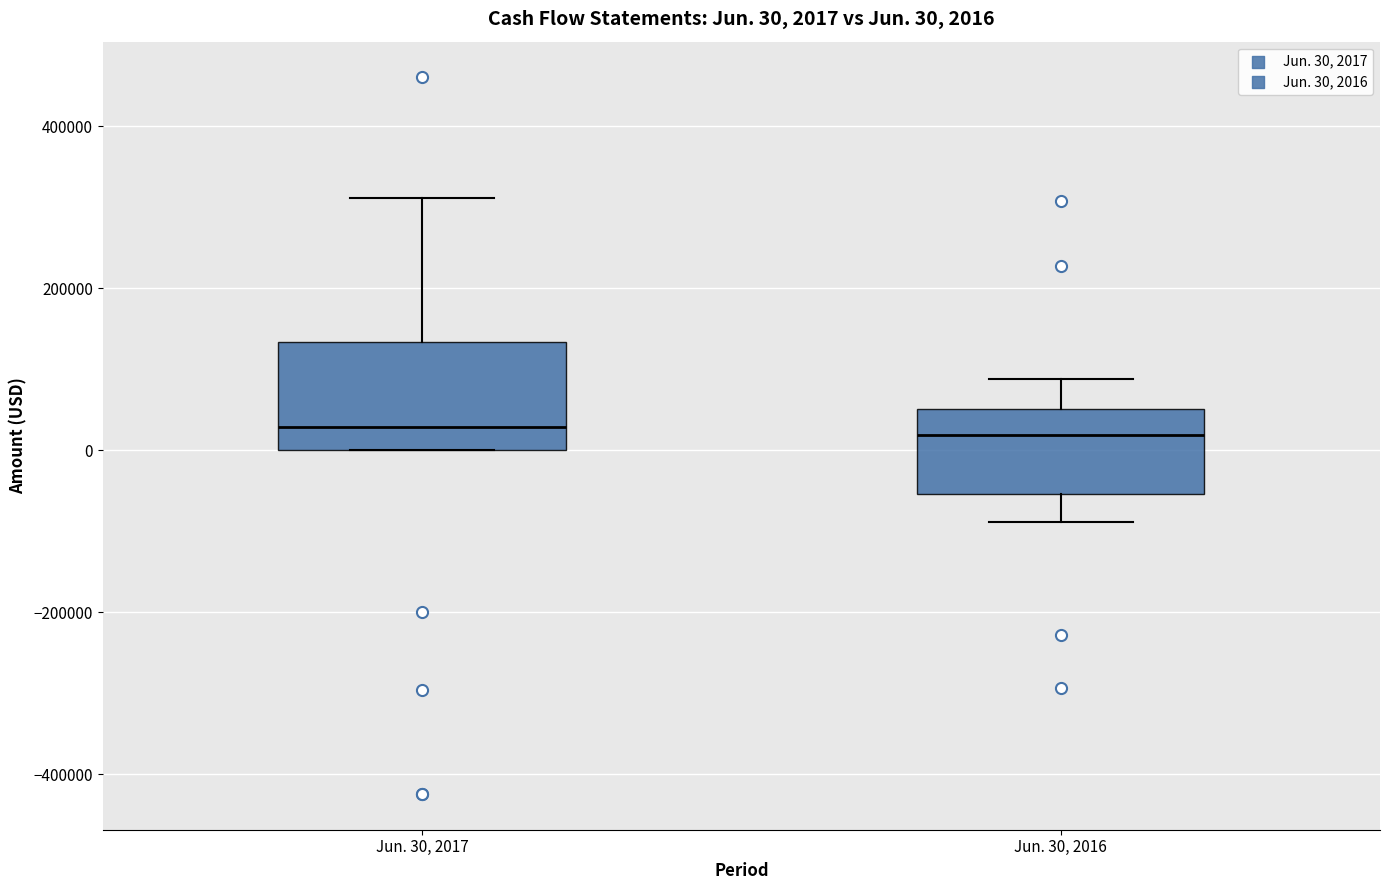

Comparing the boxes themselves (not the whiskers), which one is the tallest?

Jun. 30, 2017